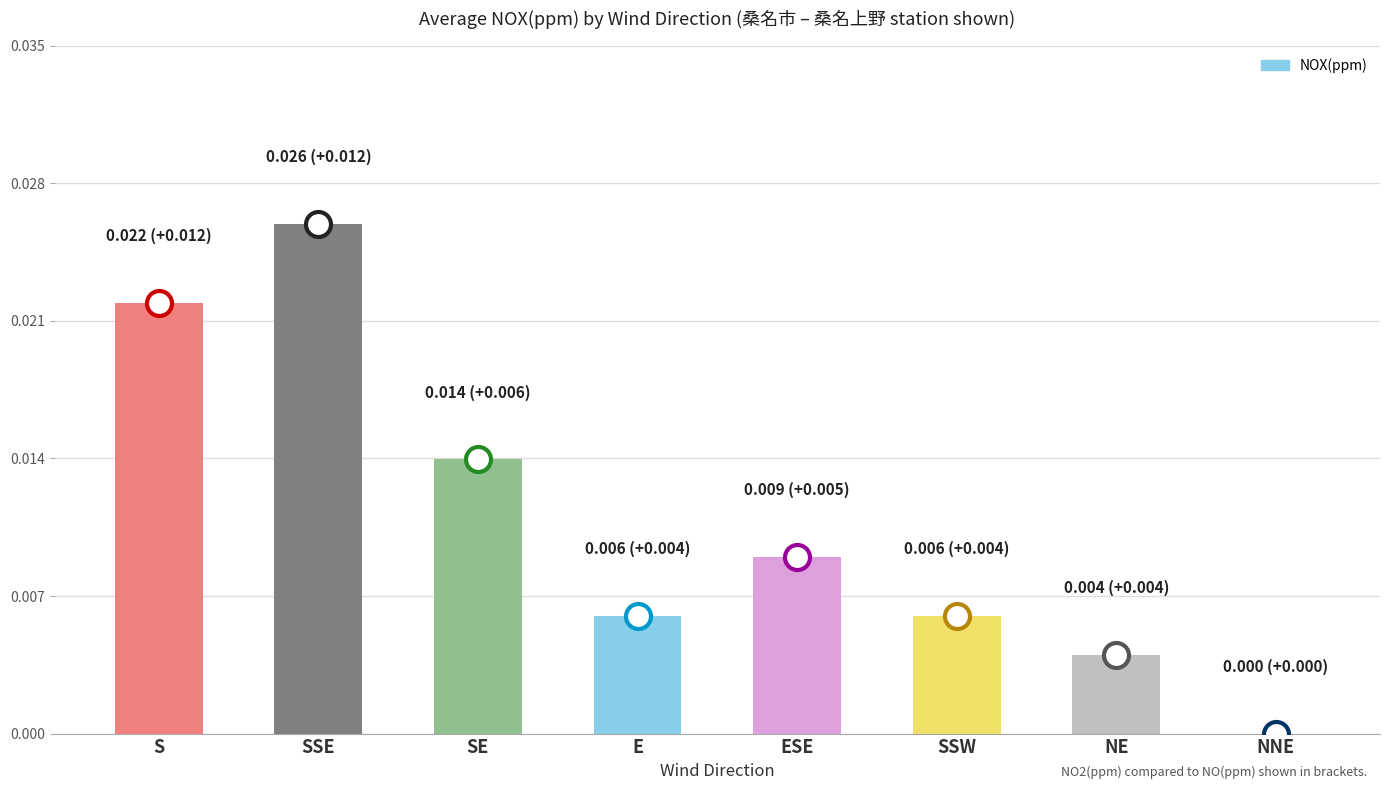

The chart shows a value of 0.0 at NE. True or false?

True